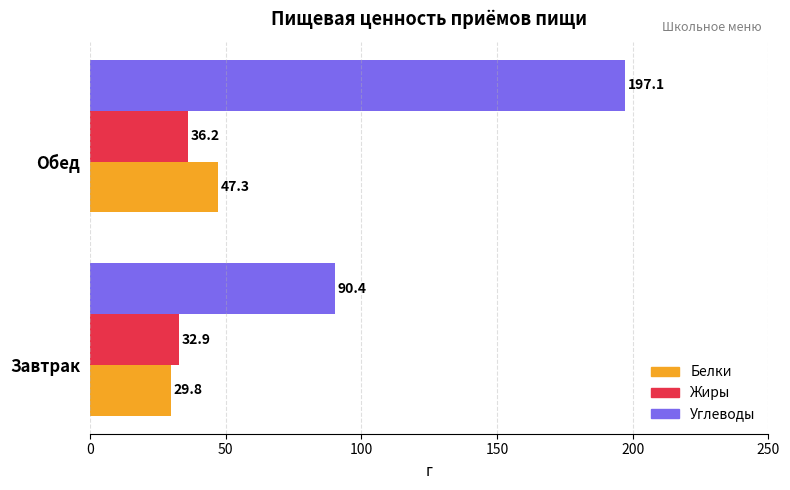

What is the average value of the Жиры series?

34.6